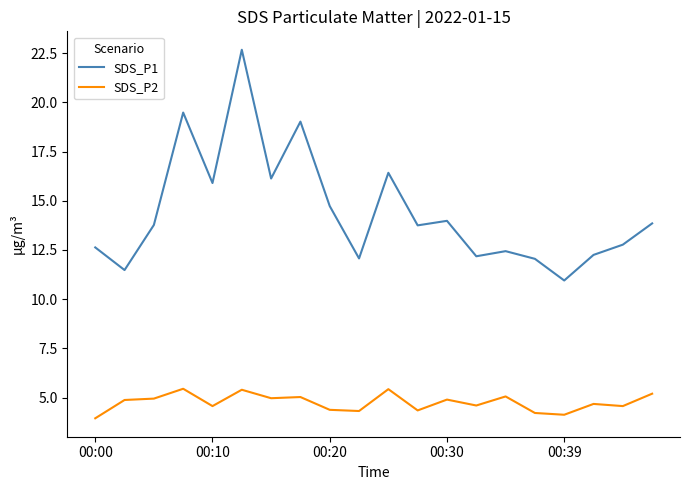

True or false: SDS_P2 and SDS_P1 cross at least once.

False